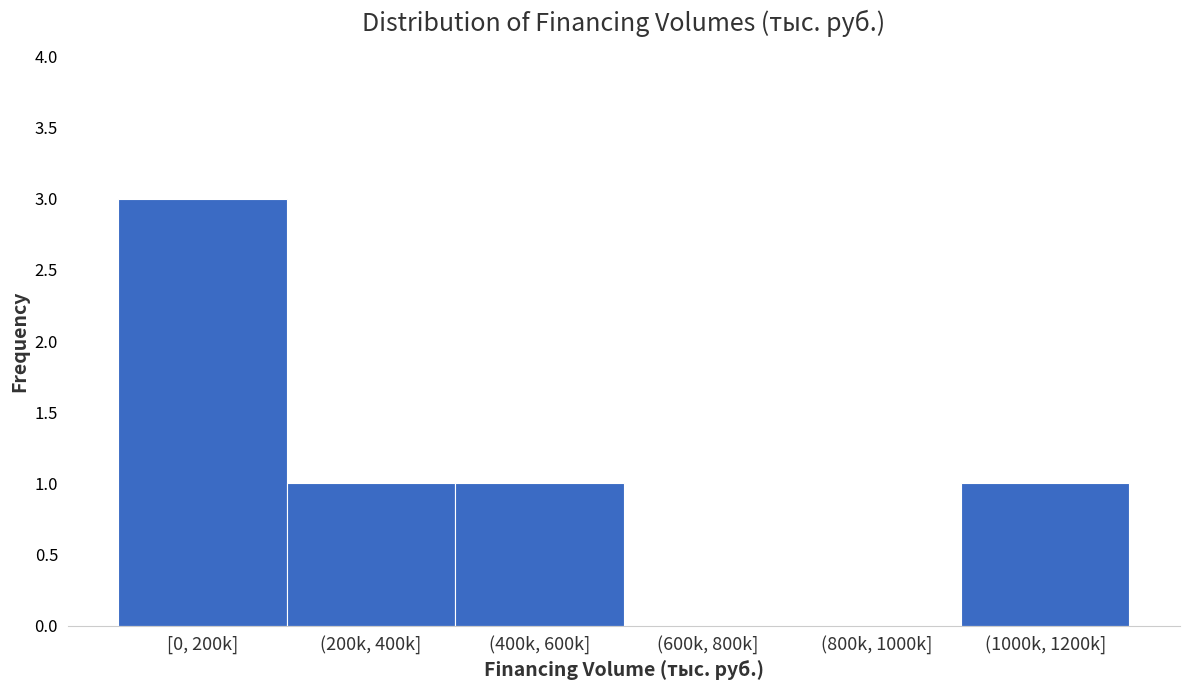

Reading left to right, extract all data points from this chart.

[0, 200k]=3	(200k, 400k]=1	(400k, 600k]=1	(600k, 800k]=0	(800k, 1000k]=0	(1000k, 1200k]=1